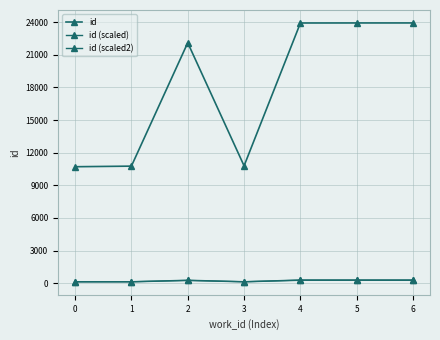

At how many categories does at least one series exceed 13940?

4